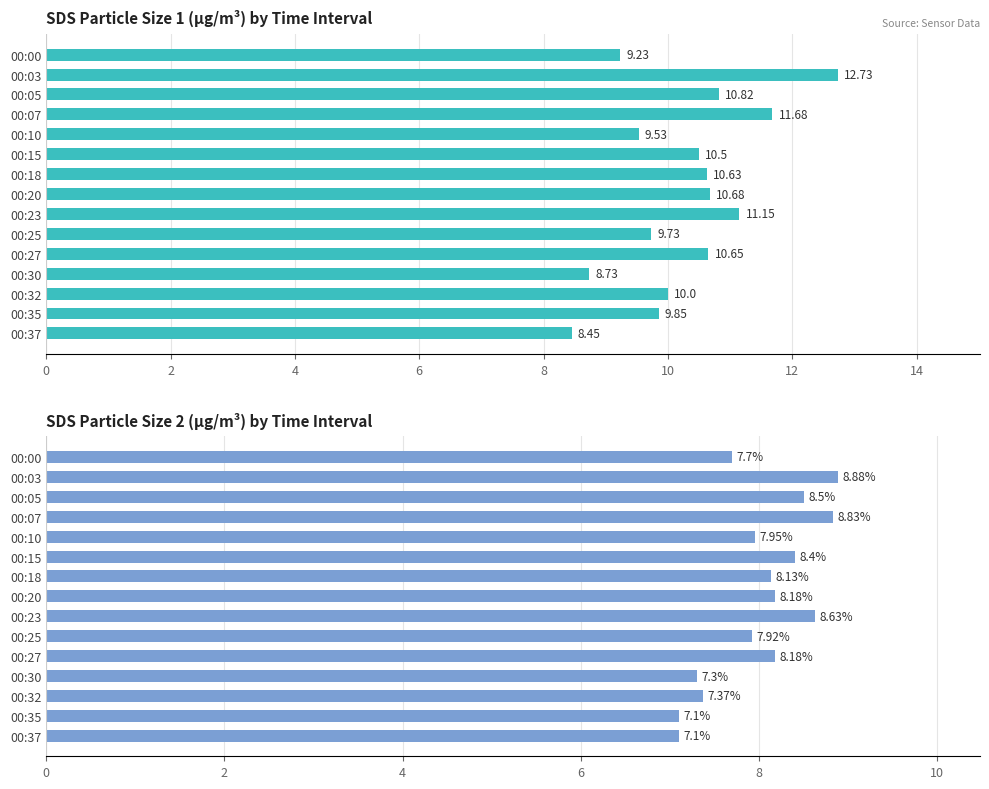

List the series in order of their peak value, lowest first.

SDS_P2, SDS_P1